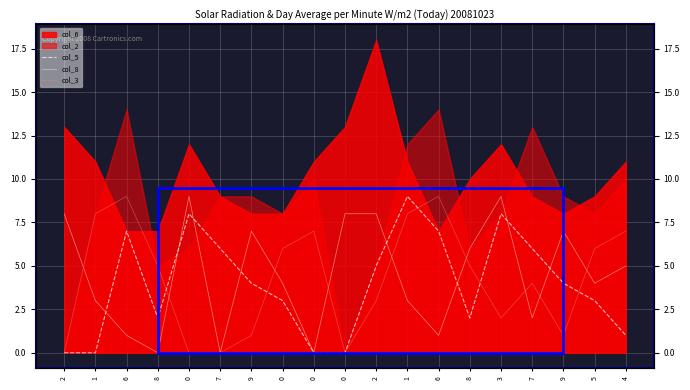

Where is the first local minimum for col_8?

8